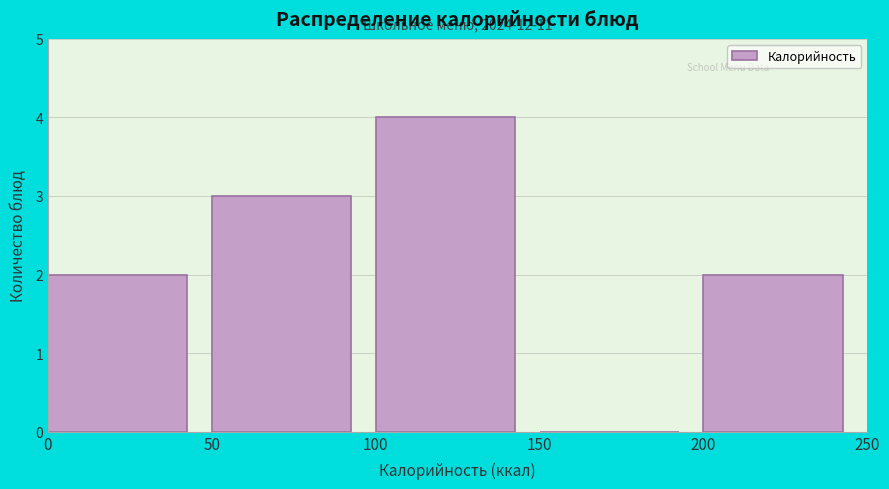

Over which range of the x-axis is the bar tallest?

100 to 150